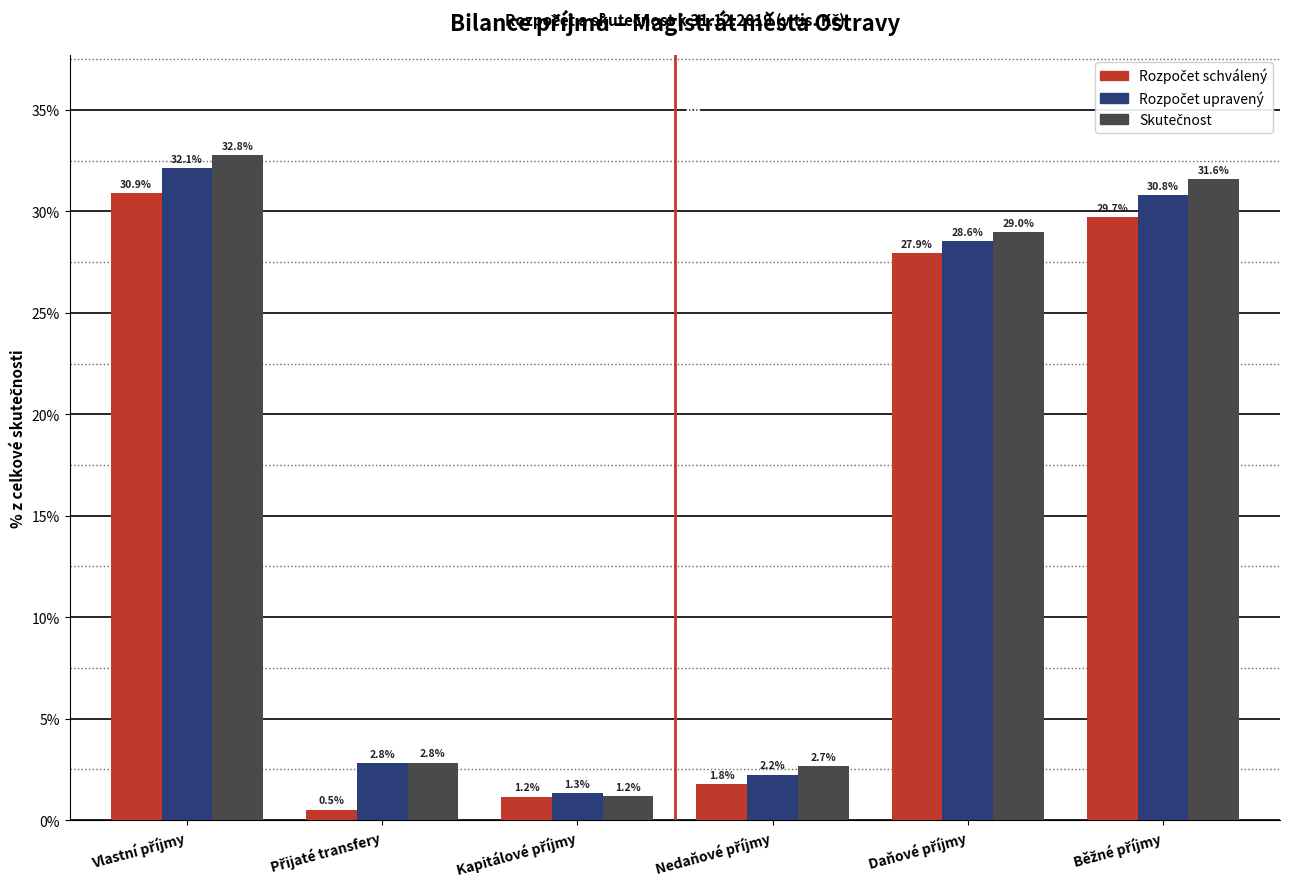

At how many categories does at least one series exceed 1?

6